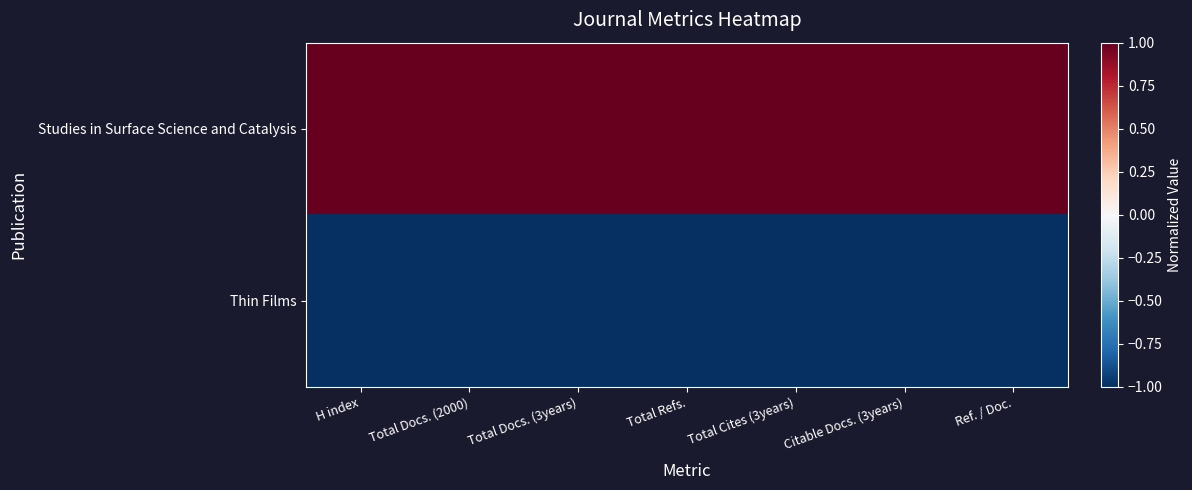

Reading left to right, transcribe all the data shown in this chart.

Studies in Surface Science and Catalysis: H index=1	Total Docs. (2000)=1	Total Docs. (3years)=1	Total Refs.=1	Total Cites (3years)=1	Citable Docs. (3years)=1	Ref. / Doc.=1
Thin Films: H index=-1	Total Docs. (2000)=-1	Total Docs. (3years)=-1	Total Refs.=-1	Total Cites (3years)=-1	Citable Docs. (3years)=-1	Ref. / Doc.=-1